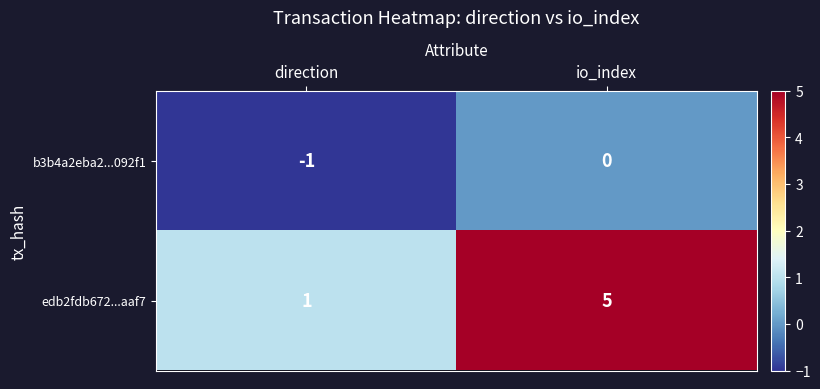

Reading left to right, transcribe all the data shown in this chart.

b3b4a2eba2...092f1: -1	0
edb2fdb672...aaf7: 1	5